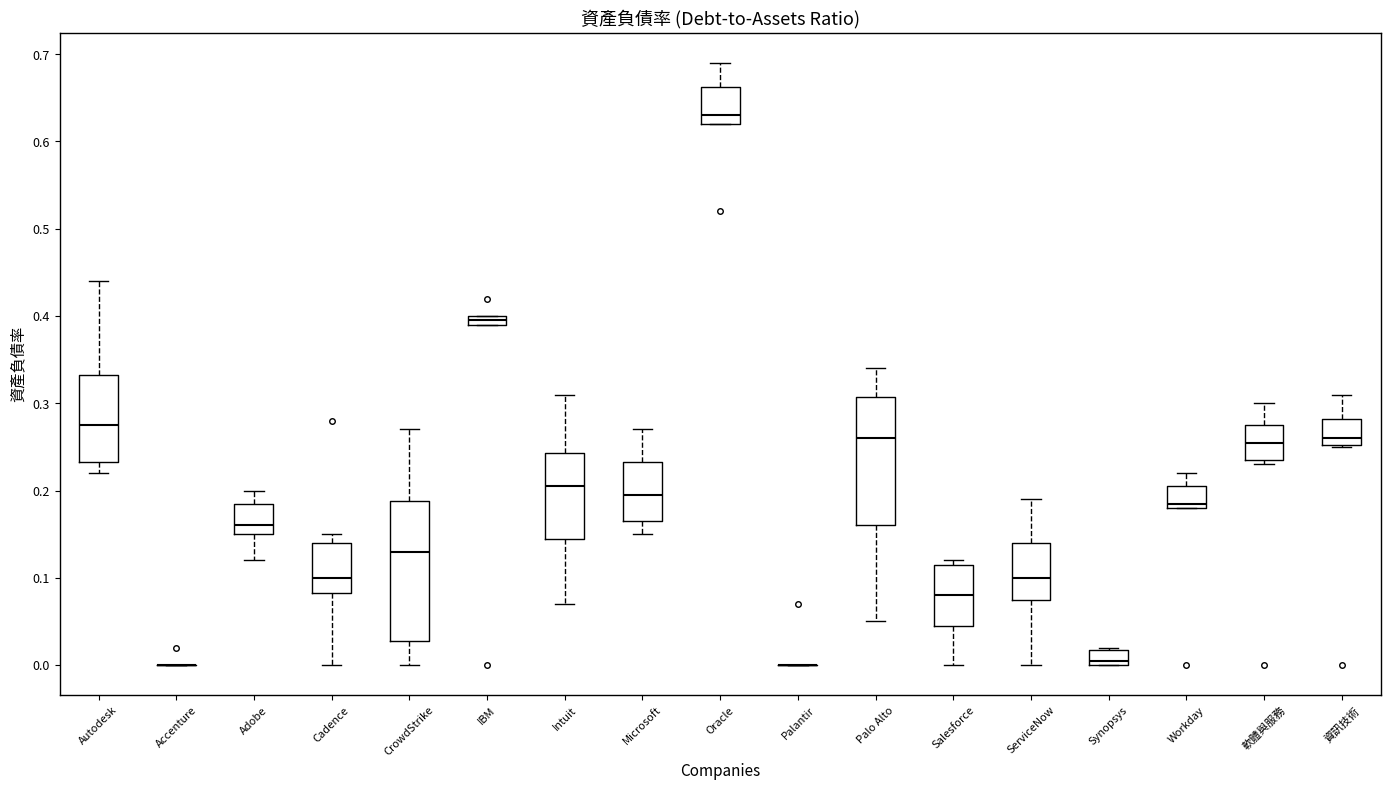

Which box is the tallest, from its lower edge to its upper edge?

CrowdStrike